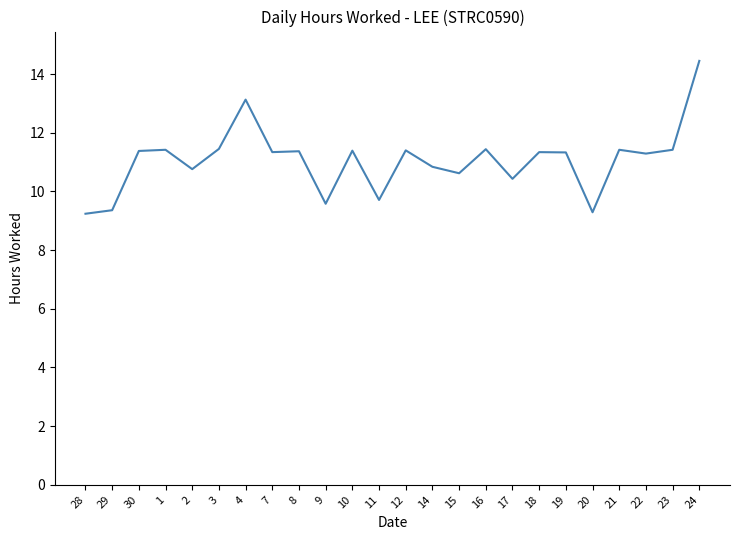

What is the difference between the maximum and second lowest values?

5.2